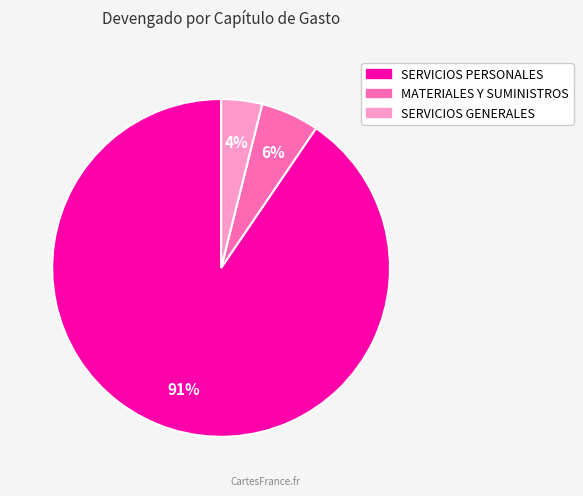

To the nearest percent, what portion does SERVICIOS GENERALES represent?

4%